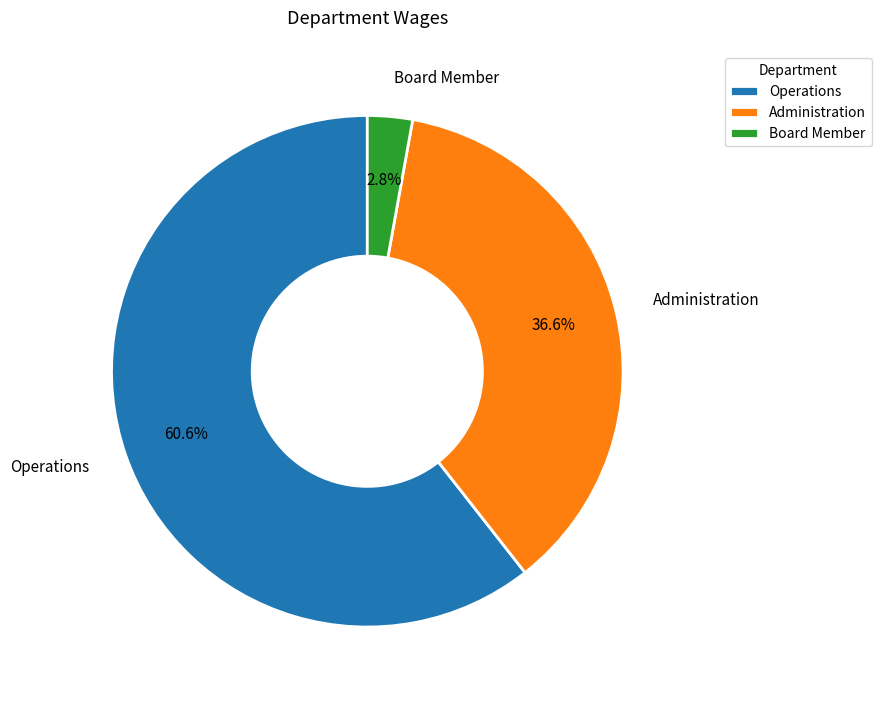

What percentage is the Administration slice, to the nearest percent?

37%